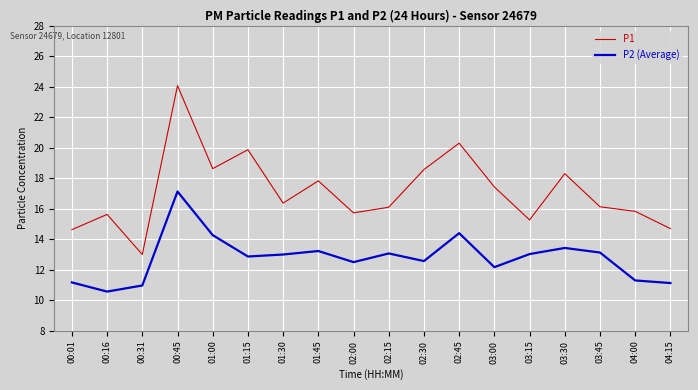

The P2 (Average) series shows 17.1 at 00:45. True or false?

True